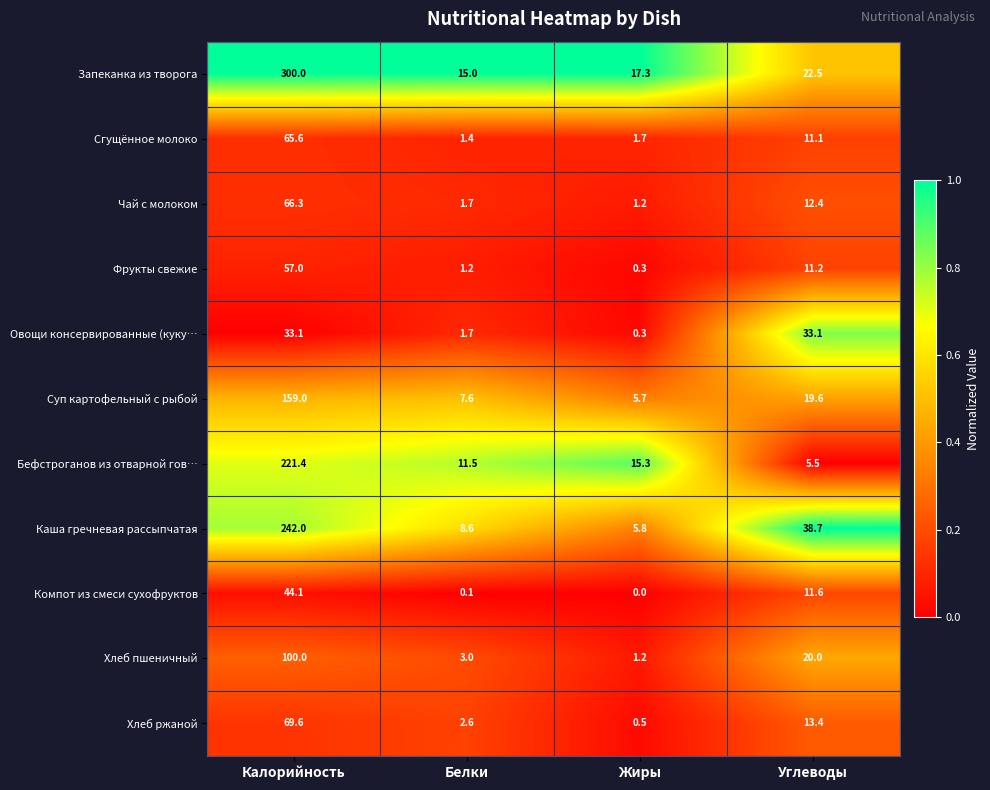

What is the difference between the Сгущённое молоко values at Углеводы and Жиры?

9.4